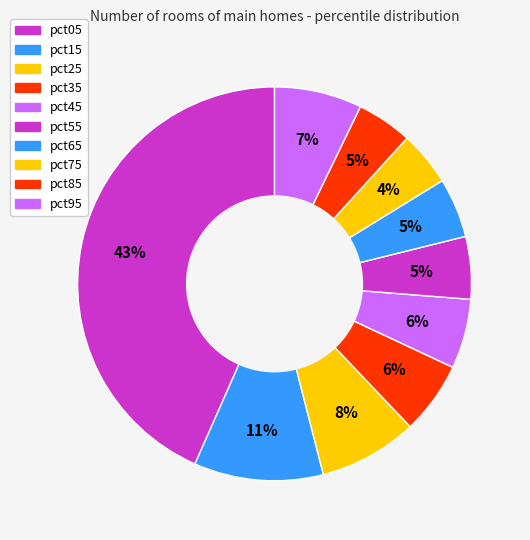

How many slices are in this pie chart?

10